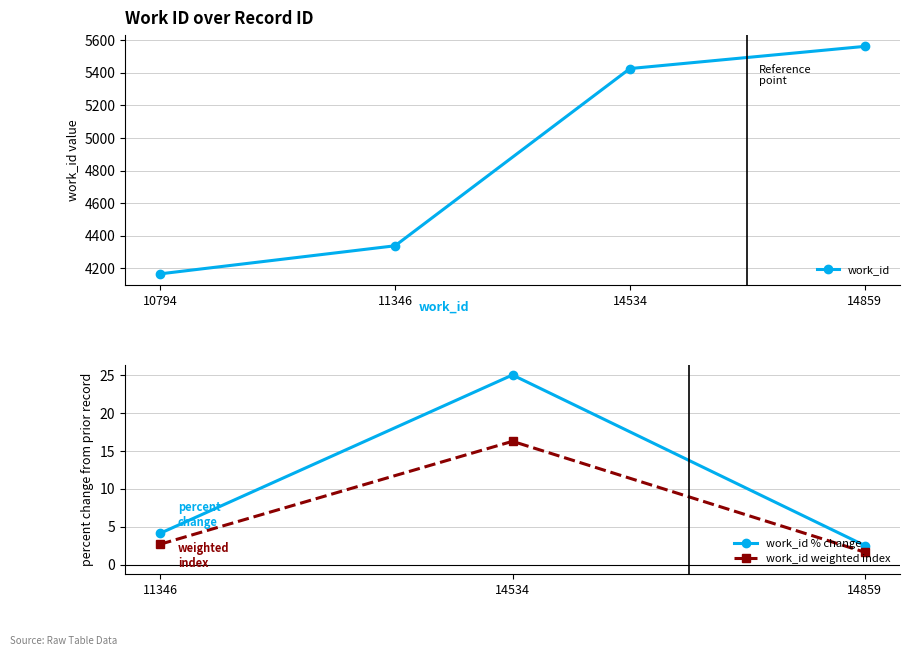

The value at 11346 is 3008. True or false?

False